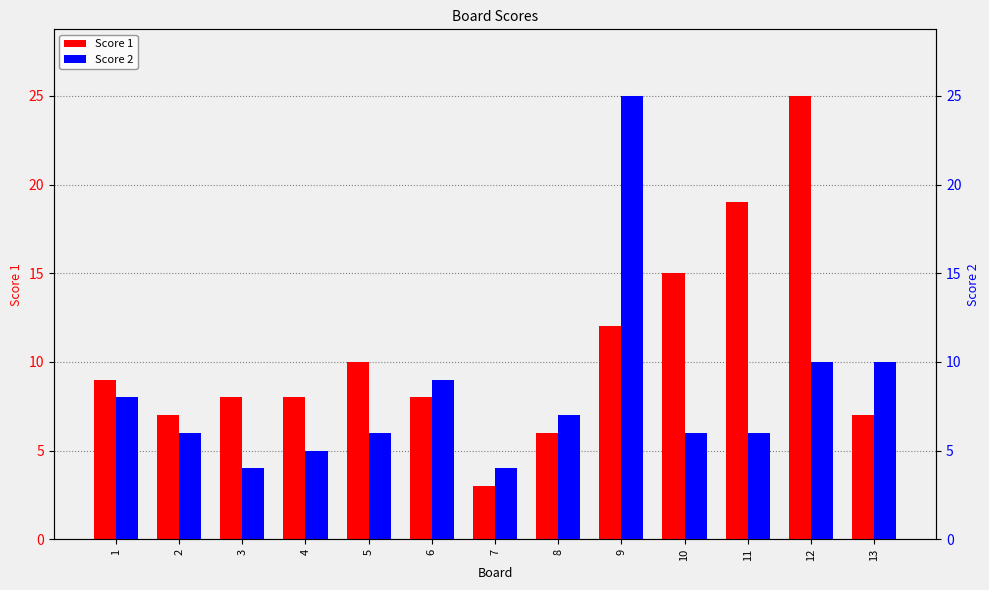

Rank the series by their maximum value, from highest to lowest.

Score 1, Score 2